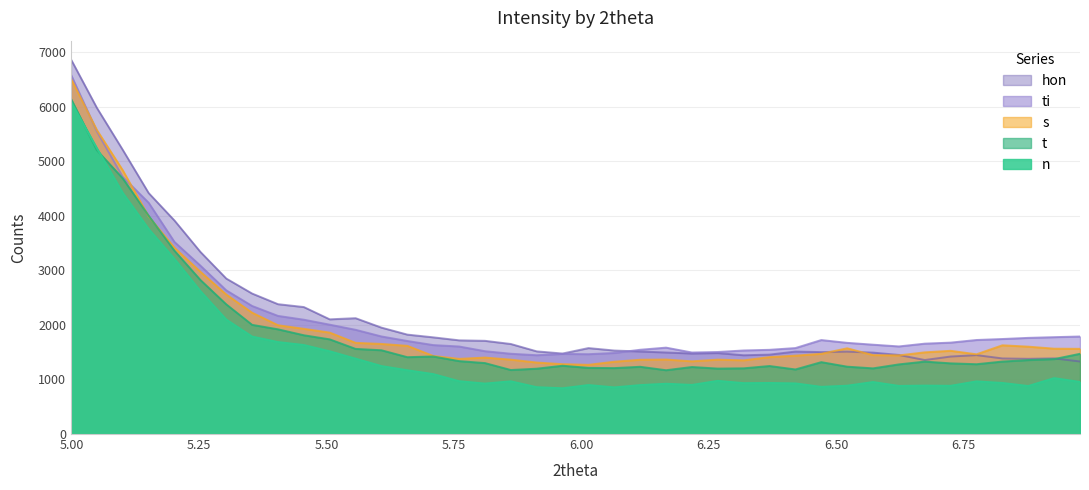

How many intersections are there between t and n?

2